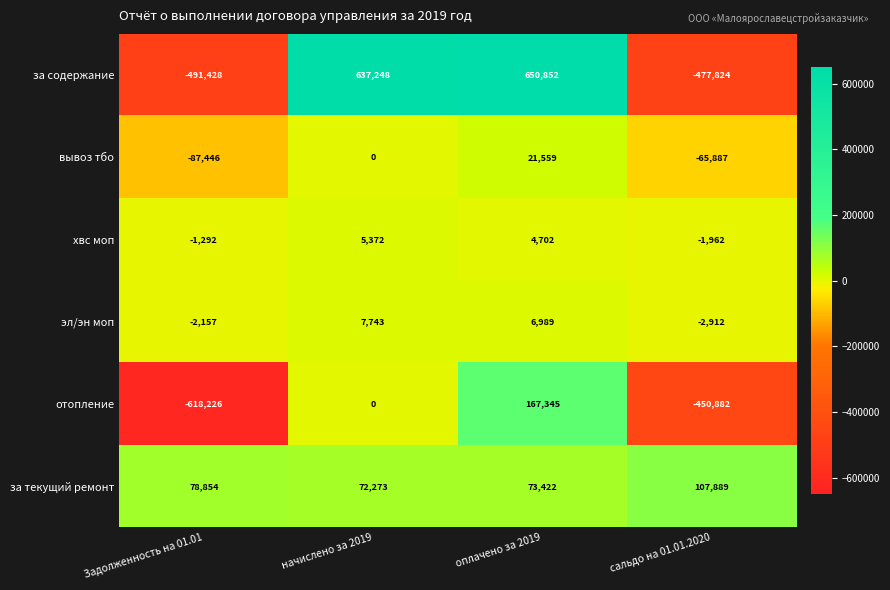

What is the maximum value for за текущий ремонт?

107889